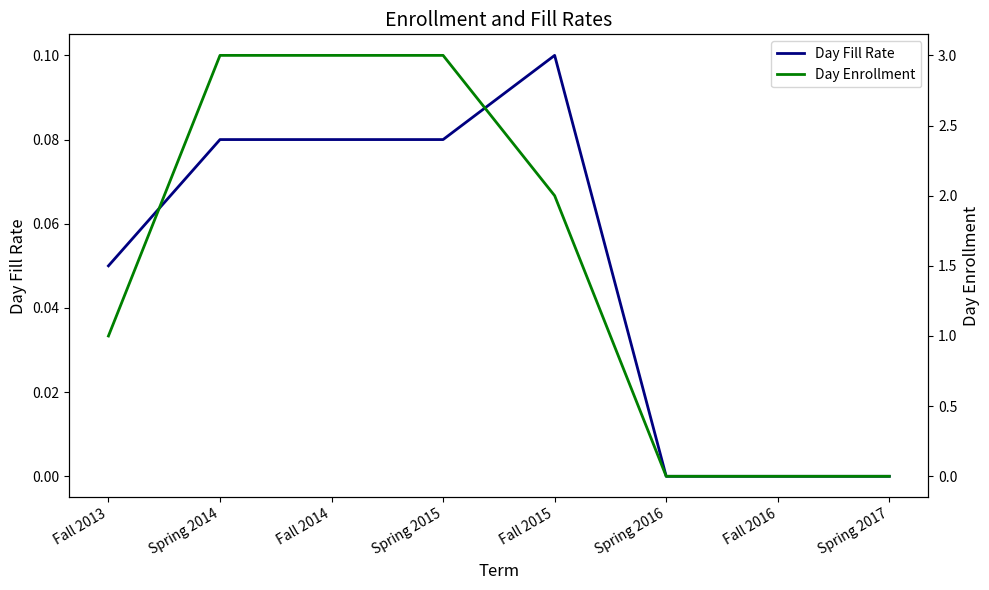

Count the Day Enrollment values in the range 0 to 3.

8